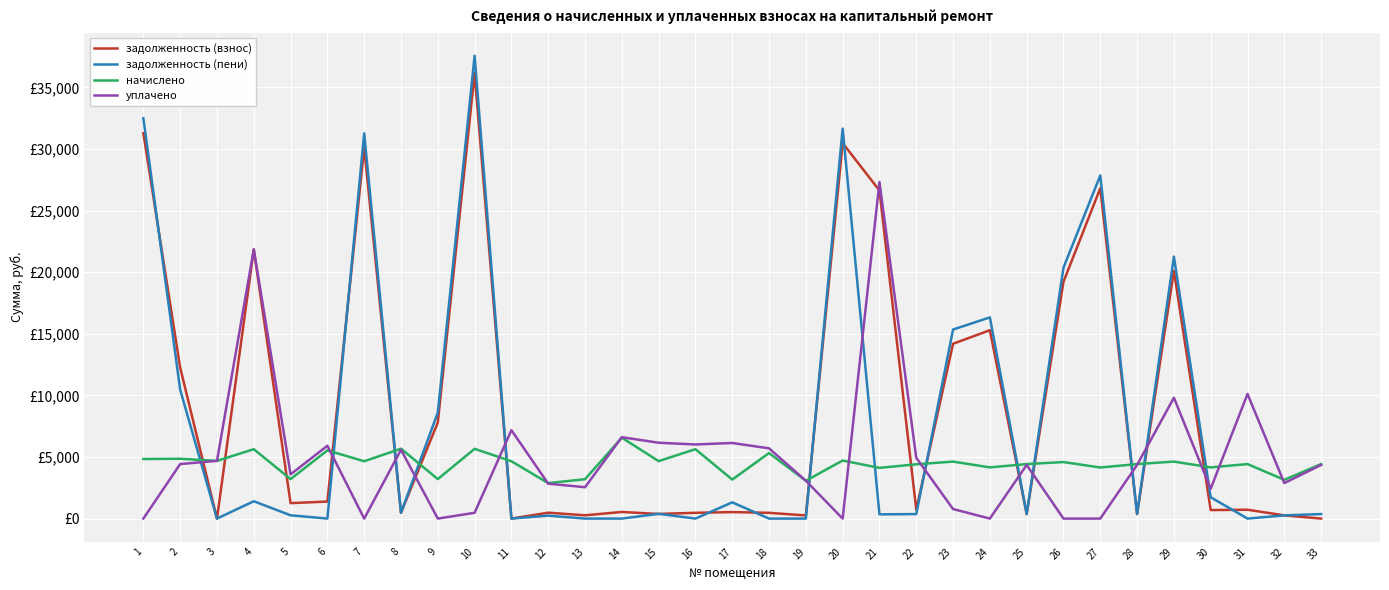

What are all the series names shown in the legend?

задолженность (взнос), задолженность (пени), начислено, уплачено